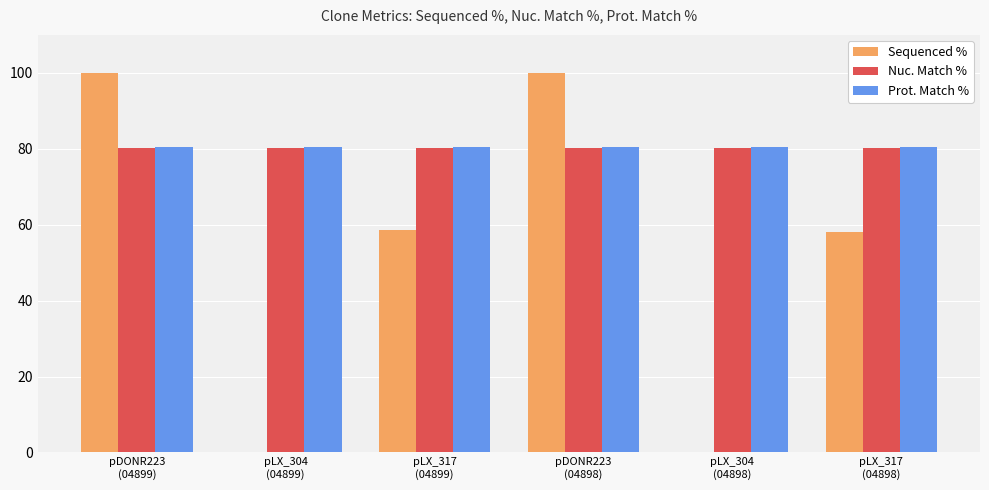

Reading left to right, extract all data points from this chart.

Sequenced %: pDONR223
(04899)=100.0	pLX_304
(04899)=0.0	pLX_317
(04899)=58.7	pDONR223
(04898)=100.0	pLX_304
(04898)=0.0	pLX_317
(04898)=58.0
Nuc. Match %: pDONR223
(04899)=80.2	pLX_304
(04899)=80.2	pLX_317
(04899)=80.2	pDONR223
(04898)=80.2	pLX_304
(04898)=80.2	pLX_317
(04898)=80.2
Prot. Match %: pDONR223
(04899)=80.5	pLX_304
(04899)=80.5	pLX_317
(04899)=80.5	pDONR223
(04898)=80.5	pLX_304
(04898)=80.5	pLX_317
(04898)=80.5